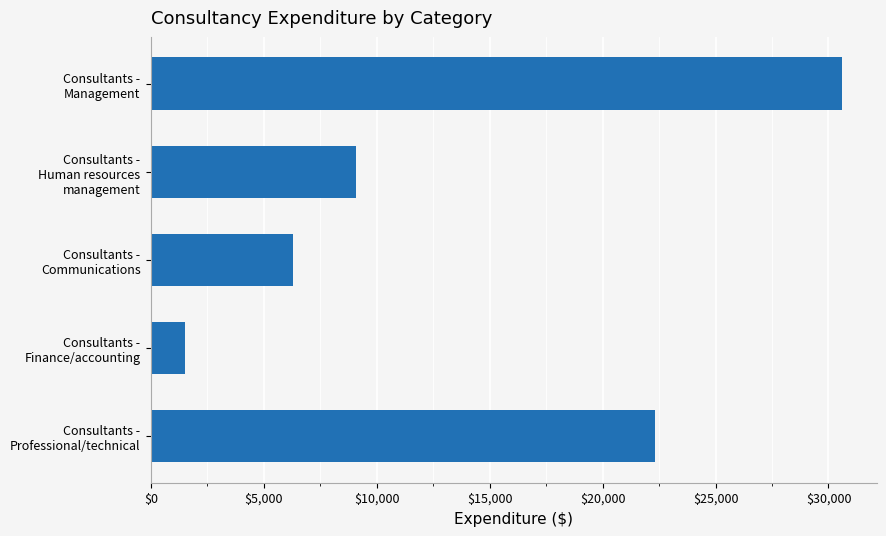

How many data points does each series have?

5